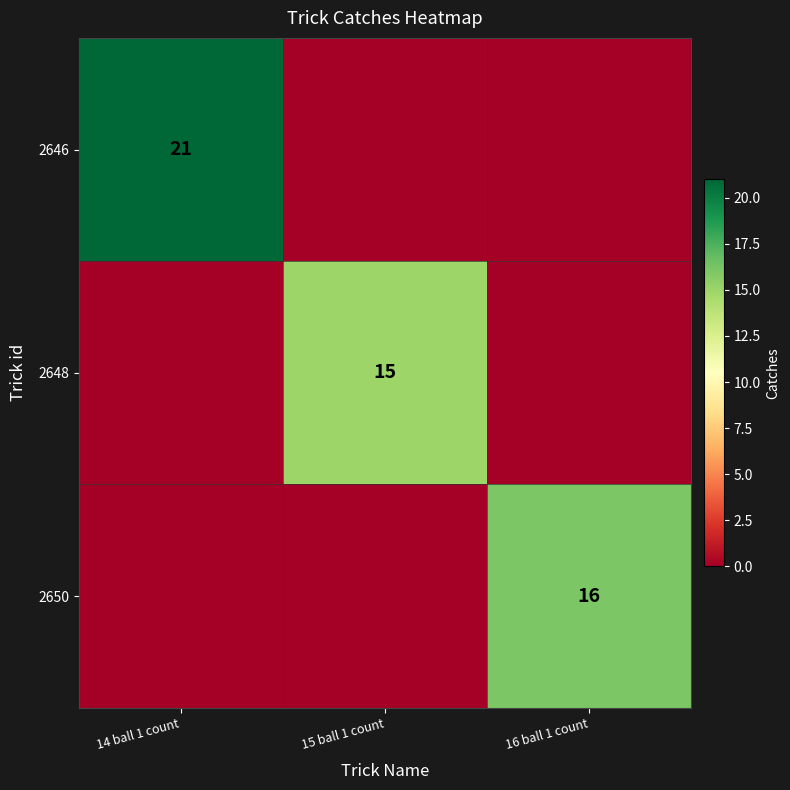

At 14 ball 1 count, list the series in order from largest to smallest.

2646, 2648, 2650